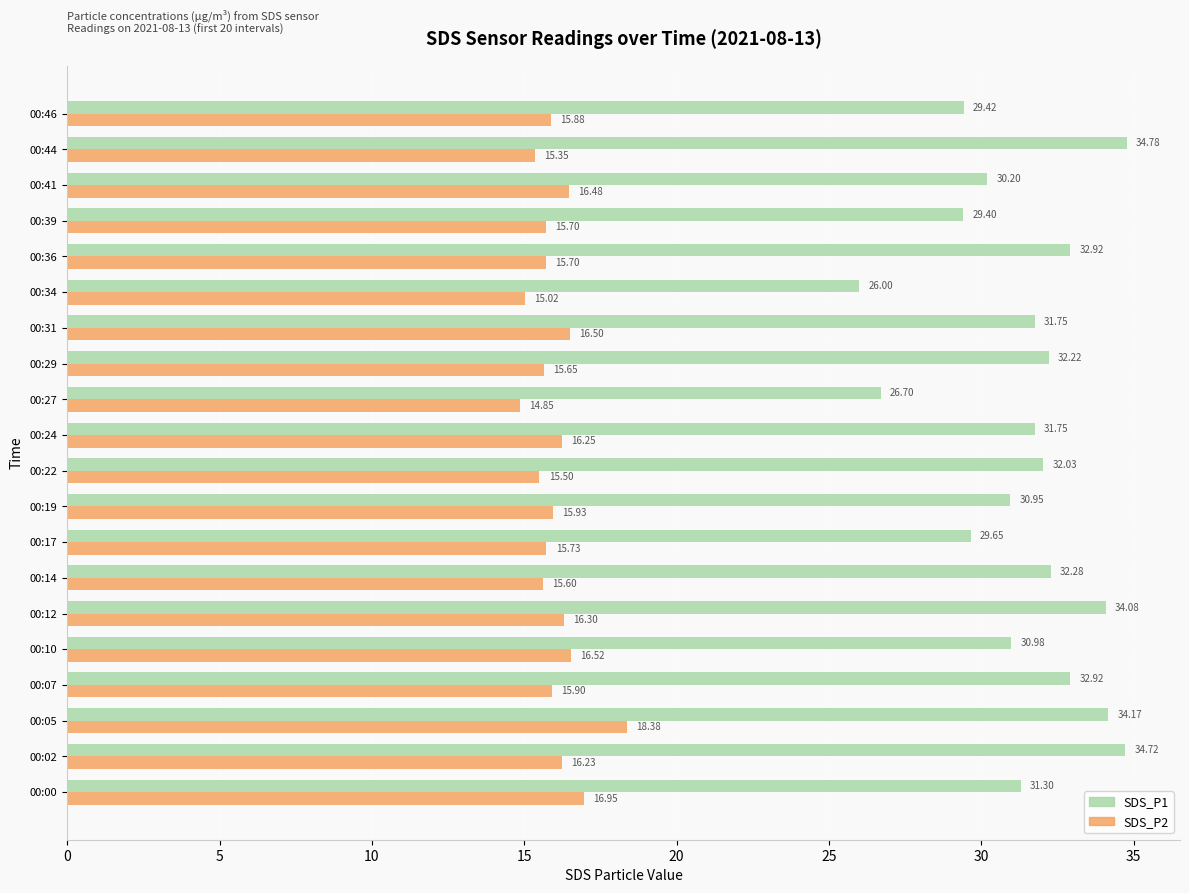

Rank the series by their average value, from highest to lowest.

SDS_P1, SDS_P2